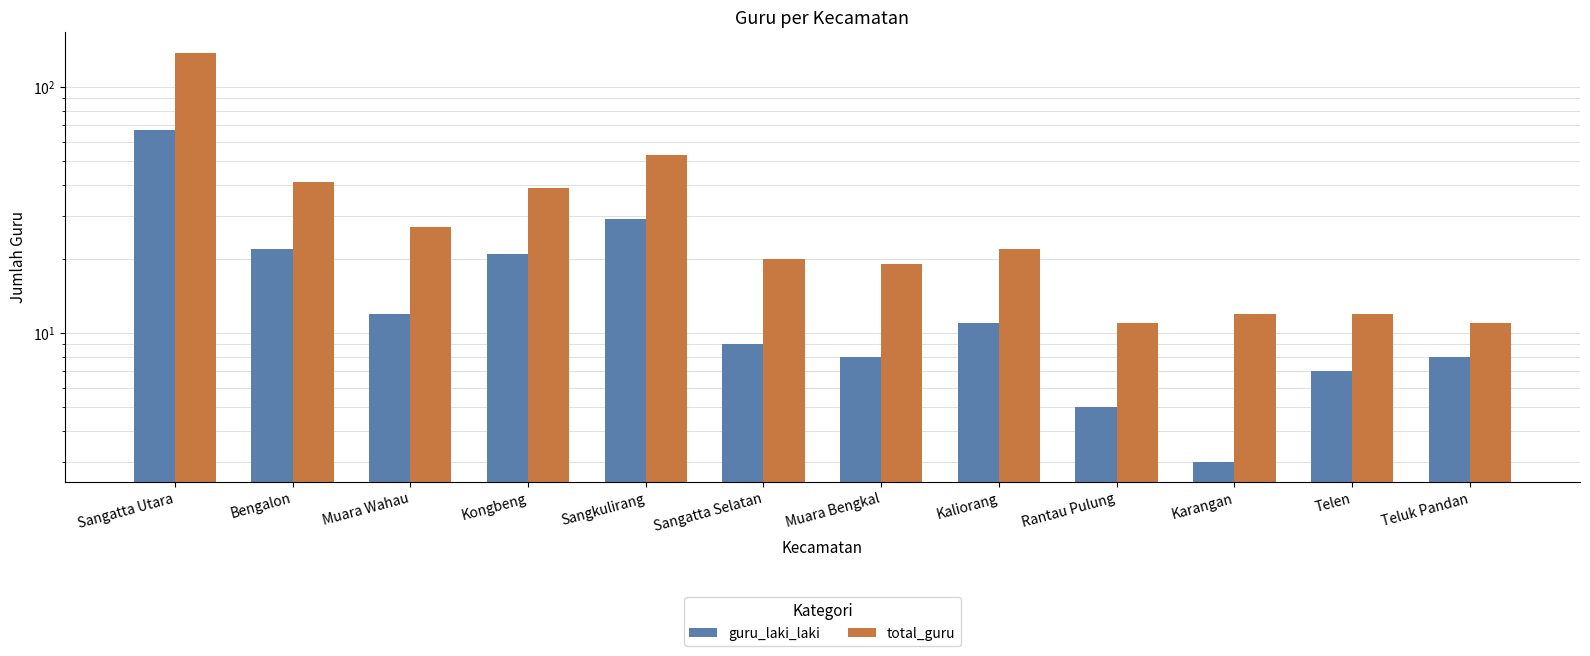

What is the smallest value displayed?

3